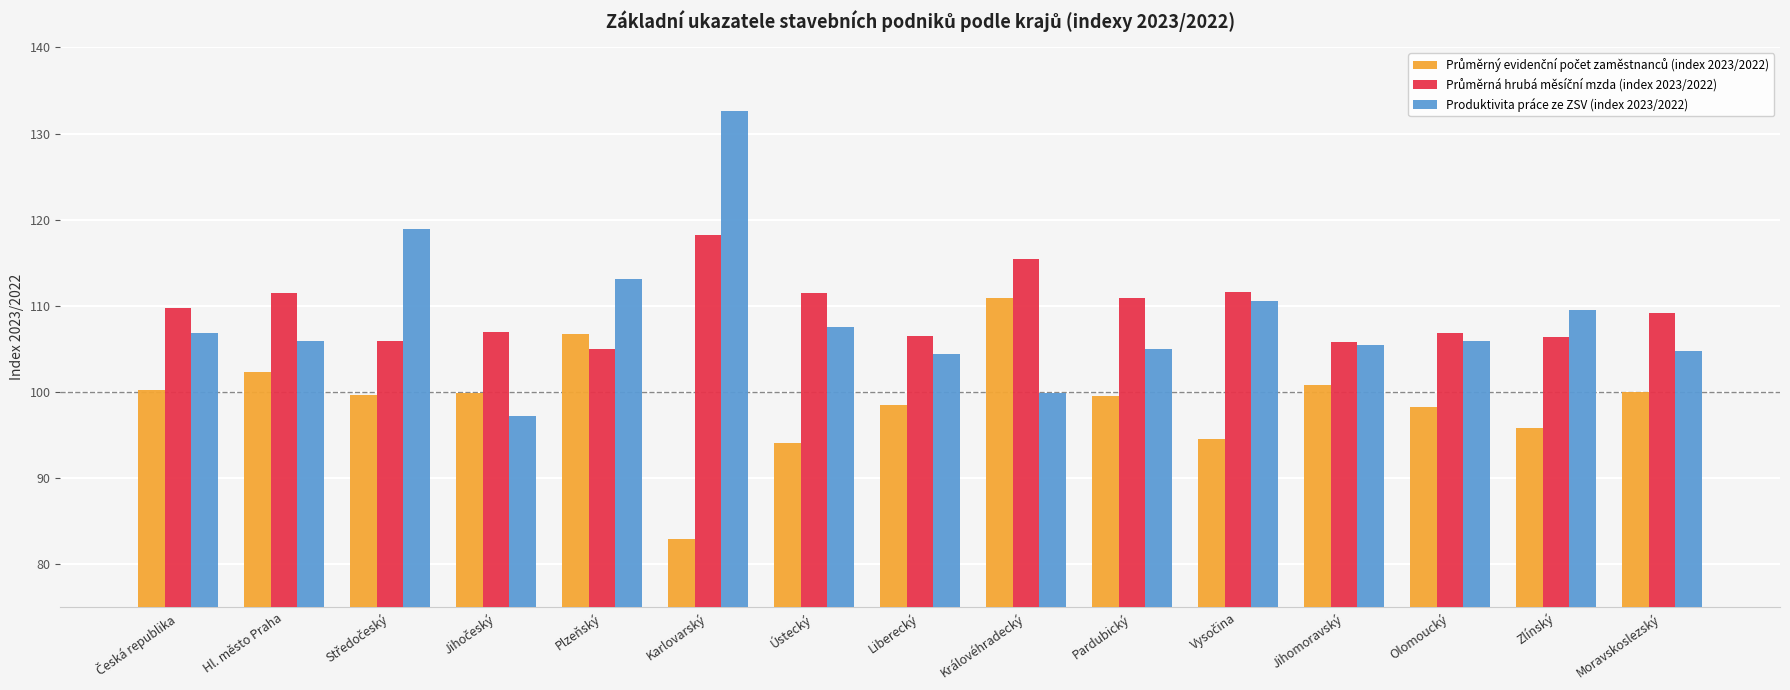

Which series has the largest range (max minus min)?

Produktivita práce ze ZSV (index 2023/2022)